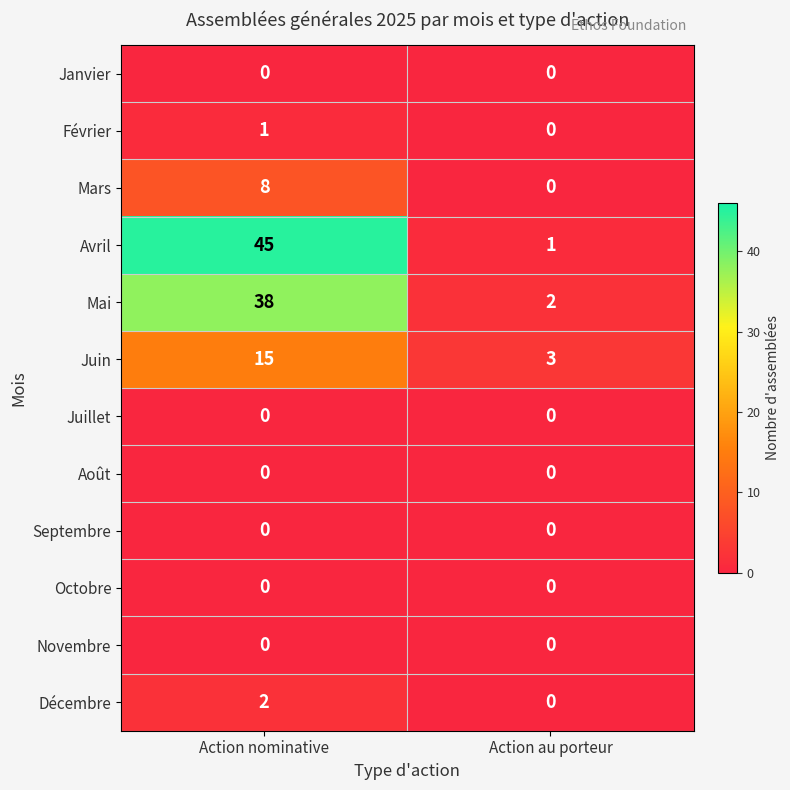

Reading left to right, transcribe all the data shown in this chart.

Janvier: Action nominative=0	Action au porteur=0
Février: Action nominative=1	Action au porteur=0
Mars: Action nominative=8	Action au porteur=0
Avril: Action nominative=45	Action au porteur=1
Mai: Action nominative=38	Action au porteur=2
Juin: Action nominative=15	Action au porteur=3
Juillet: Action nominative=0	Action au porteur=0
Août: Action nominative=0	Action au porteur=0
Septembre: Action nominative=0	Action au porteur=0
Octobre: Action nominative=0	Action au porteur=0
Novembre: Action nominative=0	Action au porteur=0
Décembre: Action nominative=2	Action au porteur=0